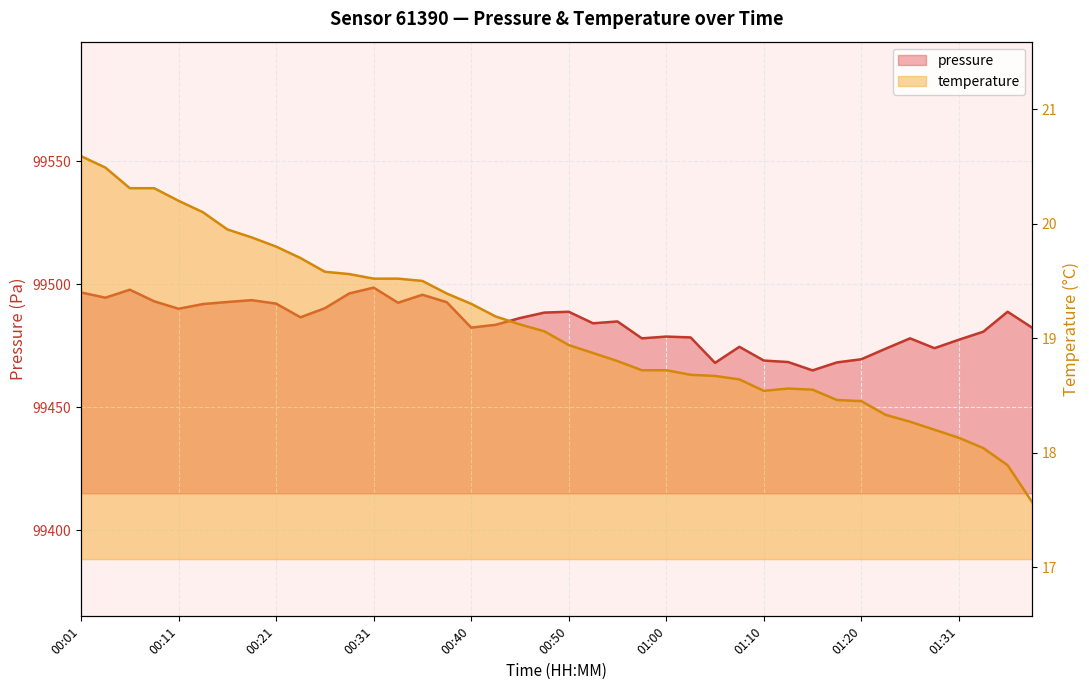

Reading right to left, list all the values displayed in this chart.

pressure: 99482.3	99488.8	99480.7	99477.4	99474.0	99478.0	99473.8	99469.5	99468.2	99464.9	99468.3	99468.9	99474.5	99468.0	99478.3	99478.7	99478.0	99484.8	99484.1	99488.8	99488.4	99486.2	99483.5	99482.3	99492.7	99495.7	99492.4	99498.6	99496.2	99490.2	99486.5	99492.1	99493.5	99492.8	99491.9	99490.0	99493.0	99497.8	99494.5	99496.6
temperature: 17.6	17.9	18.0	18.1	18.2	18.3	18.3	18.4	18.5	18.6	18.6	18.5	18.6	18.7	18.7	18.7	18.7	18.8	18.9	18.9	19.1	19.1	19.2	19.3	19.4	19.5	19.5	19.5	19.6	19.6	19.7	19.8	19.9	19.9	20.1	20.2	20.3	20.3	20.5	20.6